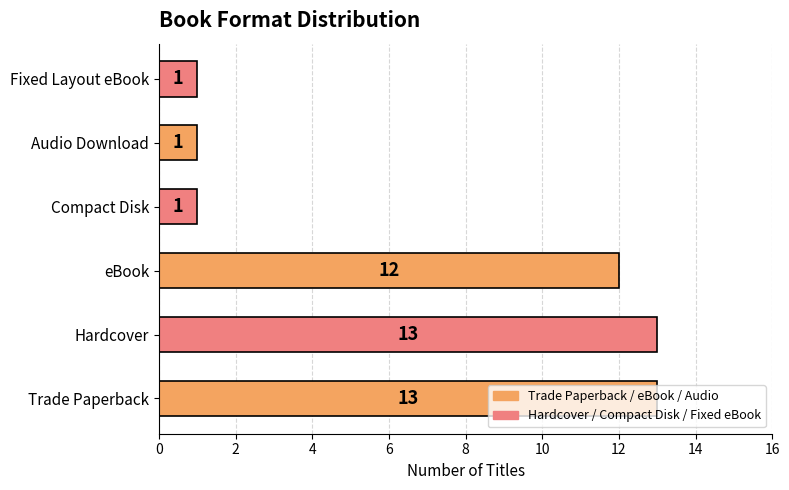

At which label is the value closest to 7?

eBook